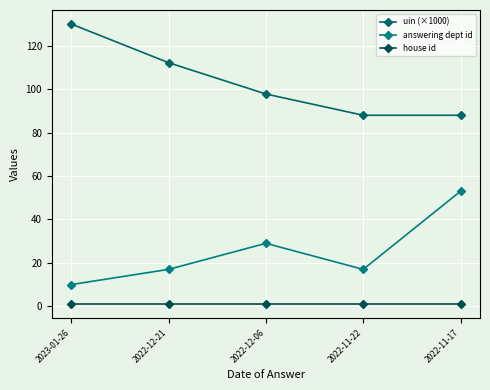

Which series has the largest total across all categories?

uin (×1000)